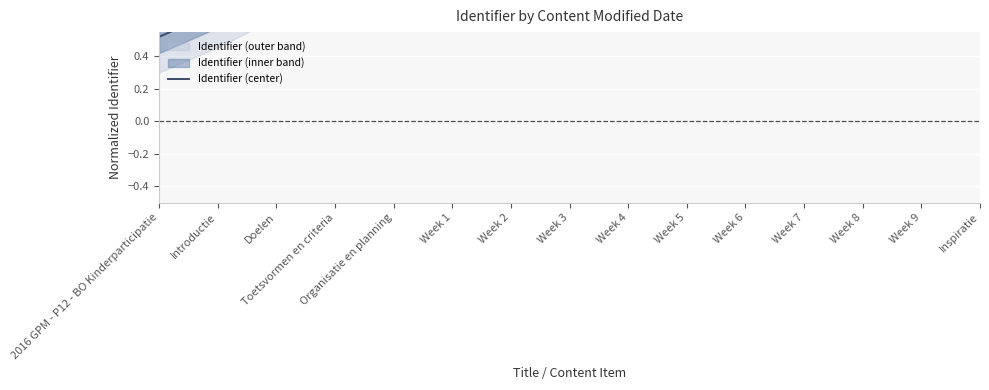

Reading right to left, extract all data points from this chart.

1.0	1.0	1.0	1.0	1.0	1.0	1.0	1.0	1.0	1.0	1.0	1.0	0.9	0.7	0.5